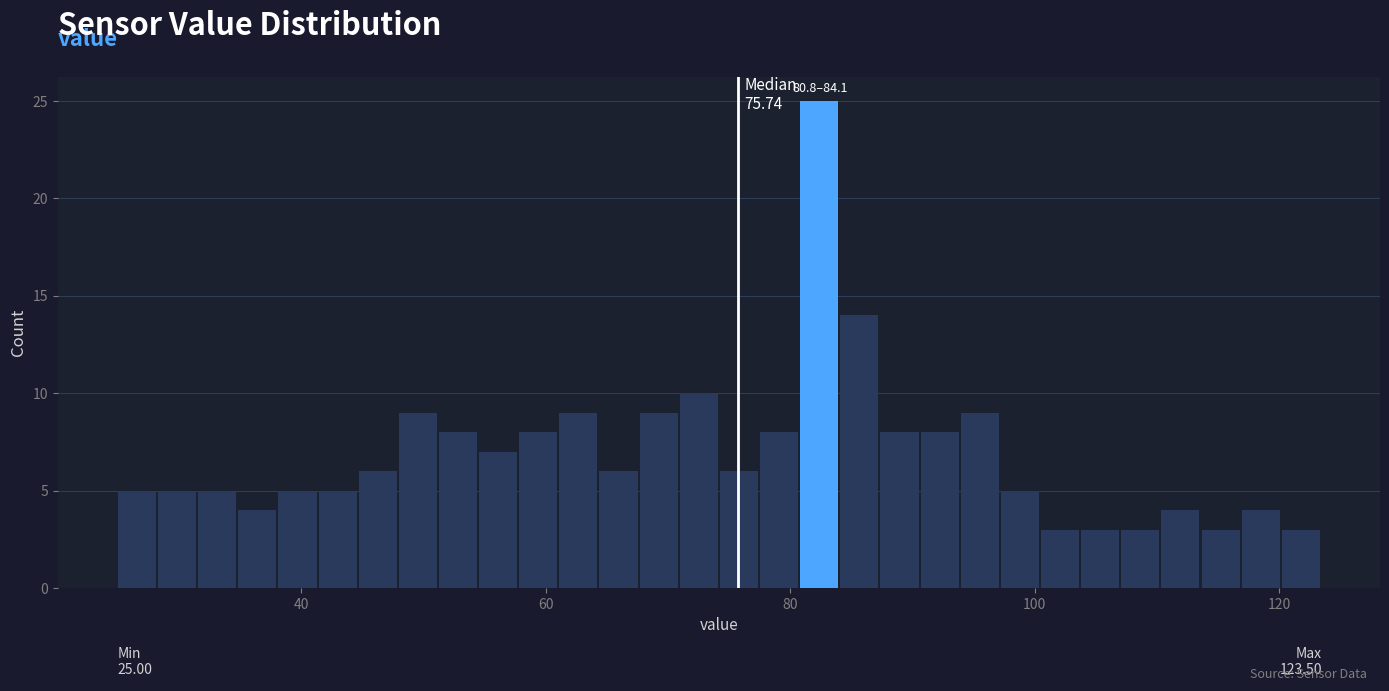

Around what value on the x-axis is the tallest bar? Give the approximate position of its centre, as read against the axis.

82